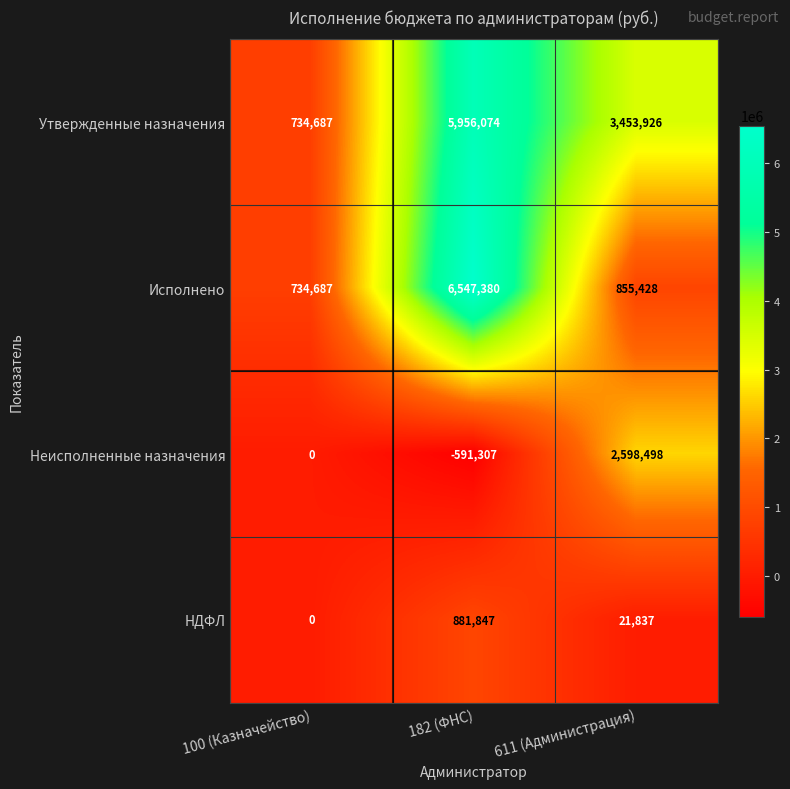

What is the minimum value for Утвержденные назначения?

734687